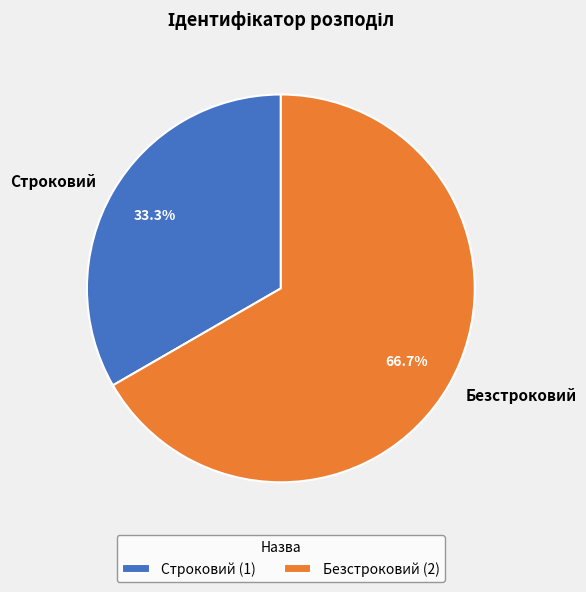

What is the smallest slice in the pie chart?

Строковий